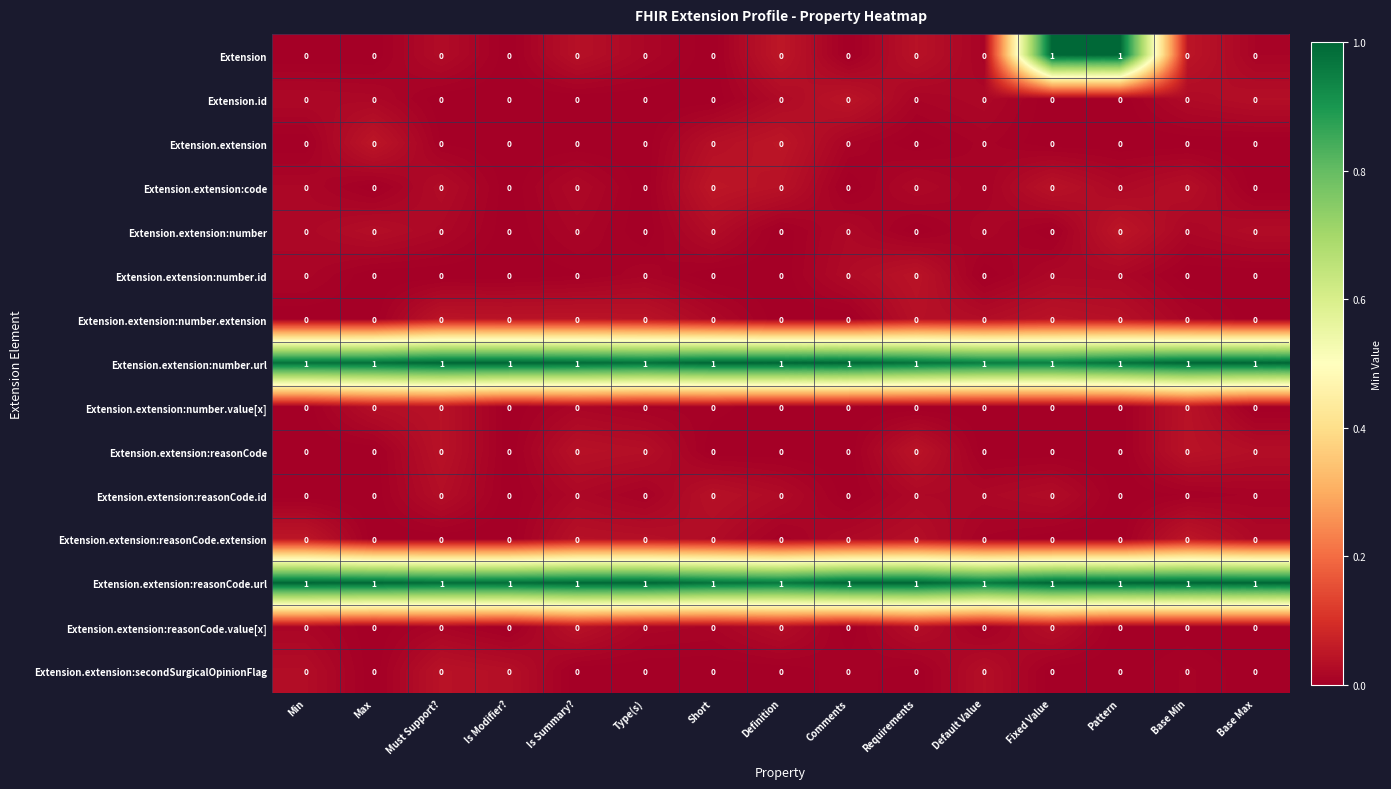

Count the number of data series in this chart.

15